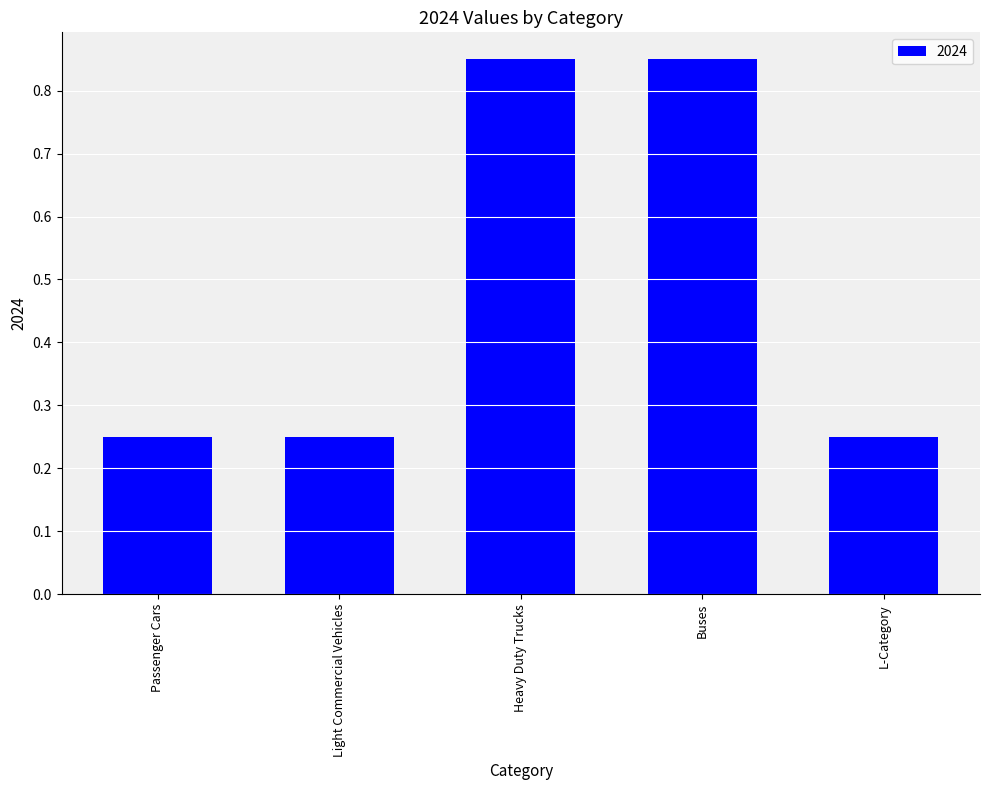

What position from the right is Heavy Duty Trucks?

3